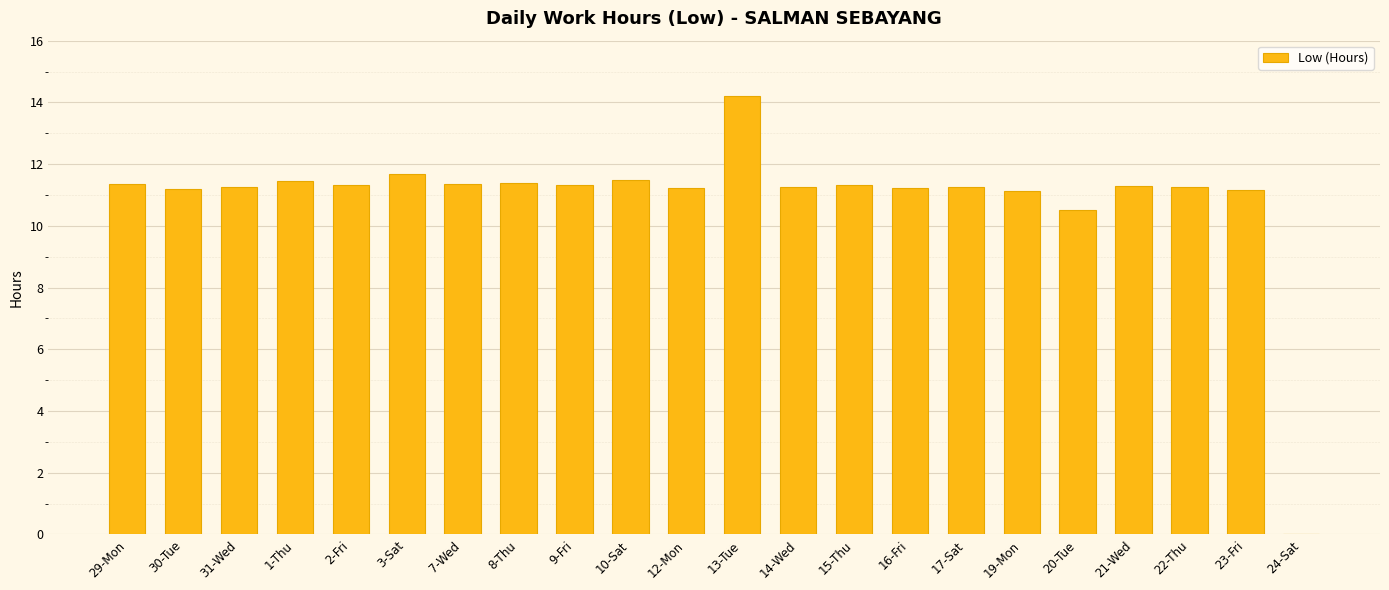

Which has a higher value, 10-Sat or 20-Tue?

10-Sat